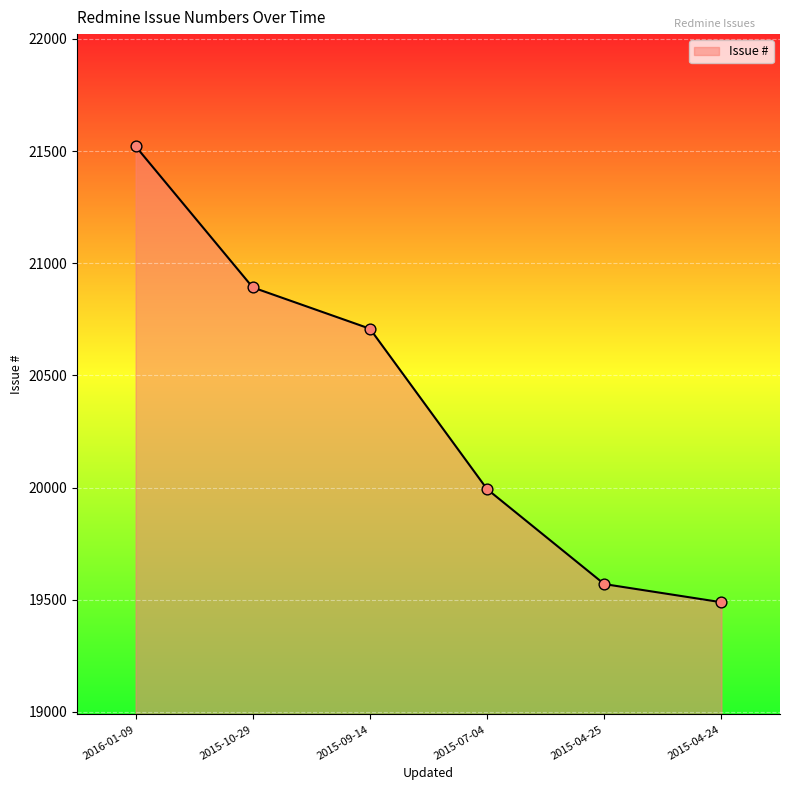

What is the change in value from 2016-01-09 to 2015-10-29?

-629